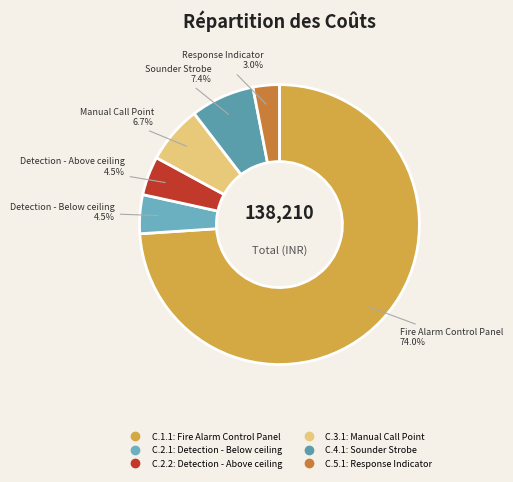

What is the total percentage of C.3.1 and C.1.1?

80.6%